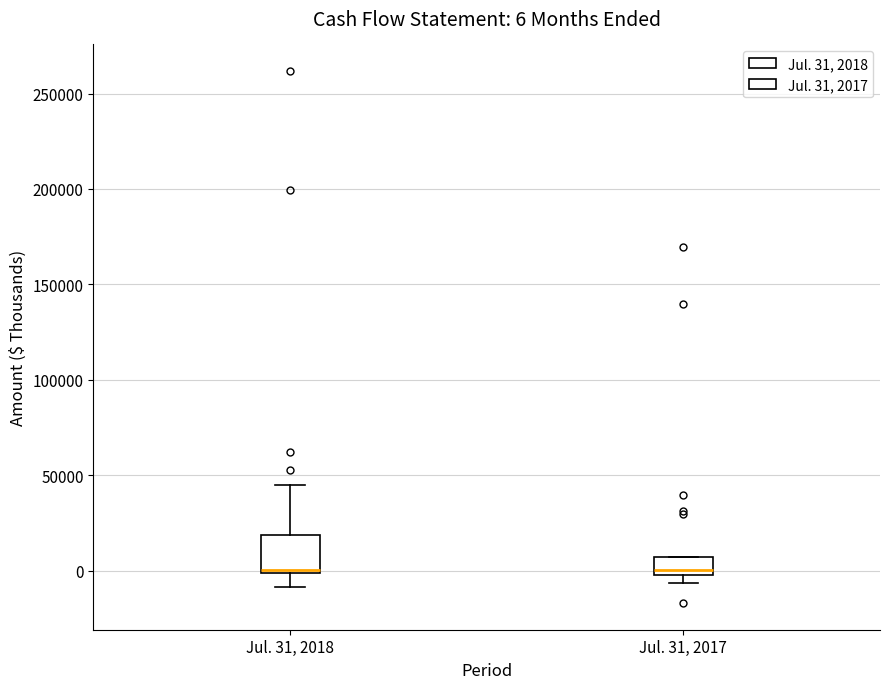

Which box is the tallest, from its lower edge to its upper edge?

Jul. 31, 2018